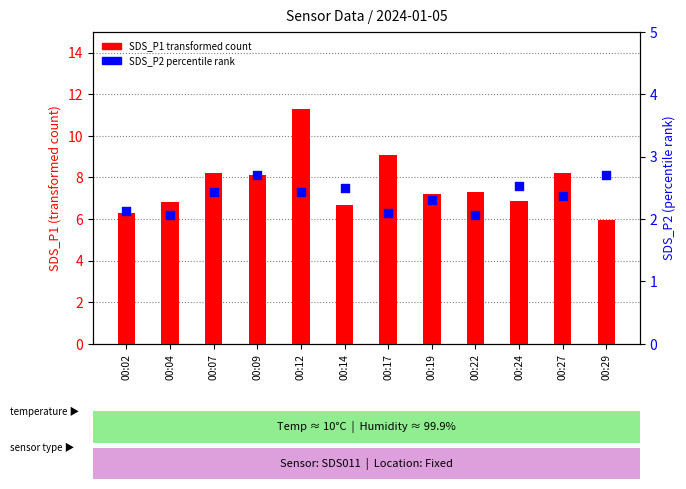

Which series contains the highest Y value?

SDS_P1 (transformed count)